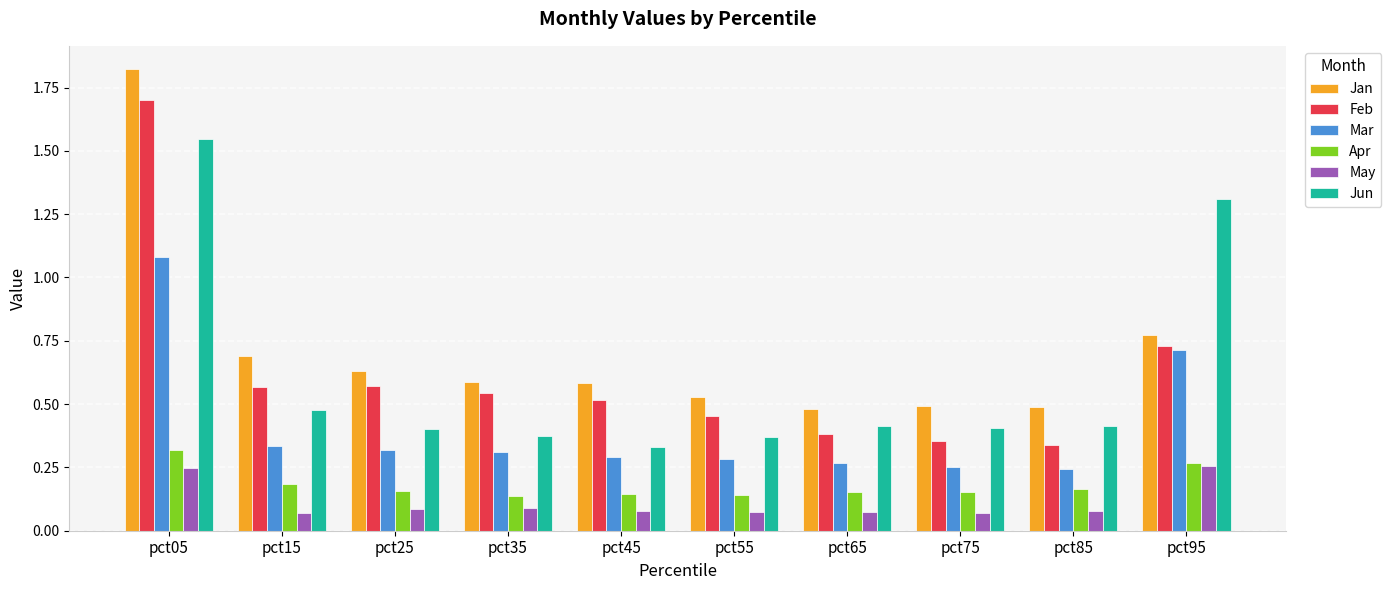

How many bars are there in each group?

6